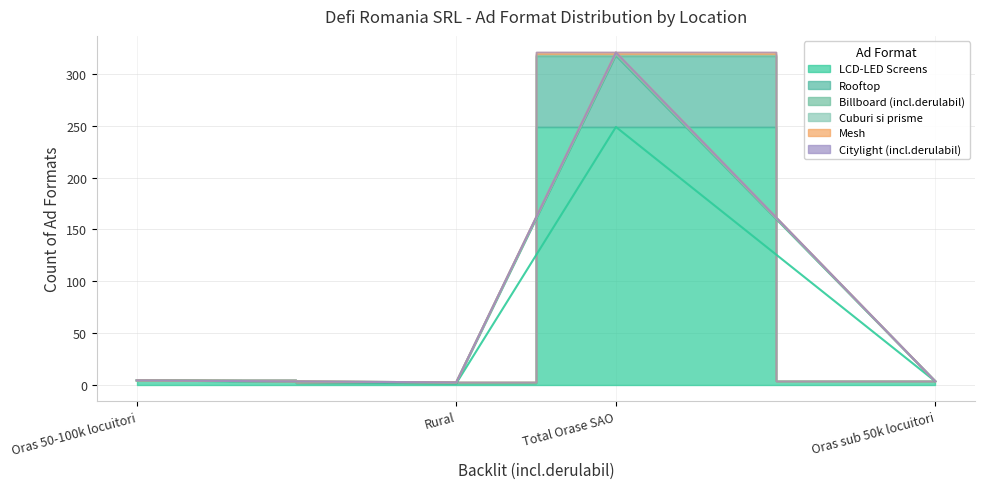

How many positive values does the Mesh series have?

1